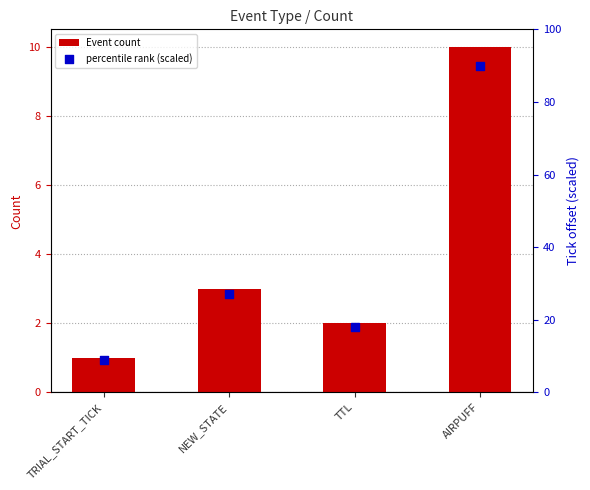

Which series has the largest total across all categories?

percentile rank (scaled)